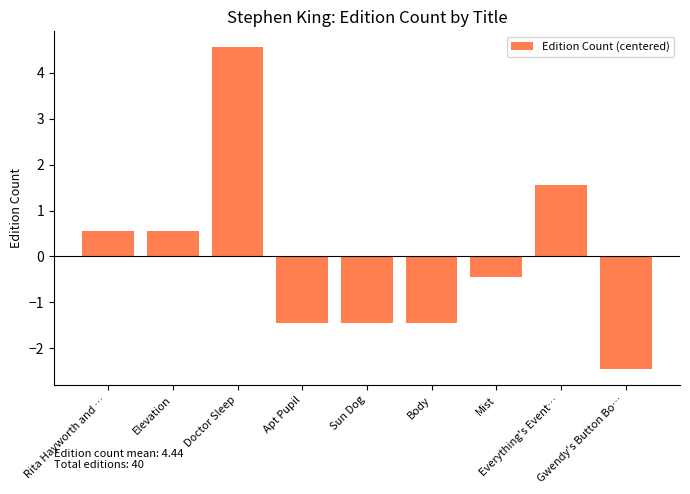

Reading right to left, transcribe all the data shown in this chart.

Gwendy's Button Bo…=-2.4	Everything's Event…=1.6	Mist=-0.4	Body=-1.4	Sun Dog=-1.4	Apt Pupil=-1.4	Doctor Sleep=4.6	Elevation=0.6	Rita Hayworth and …=0.6